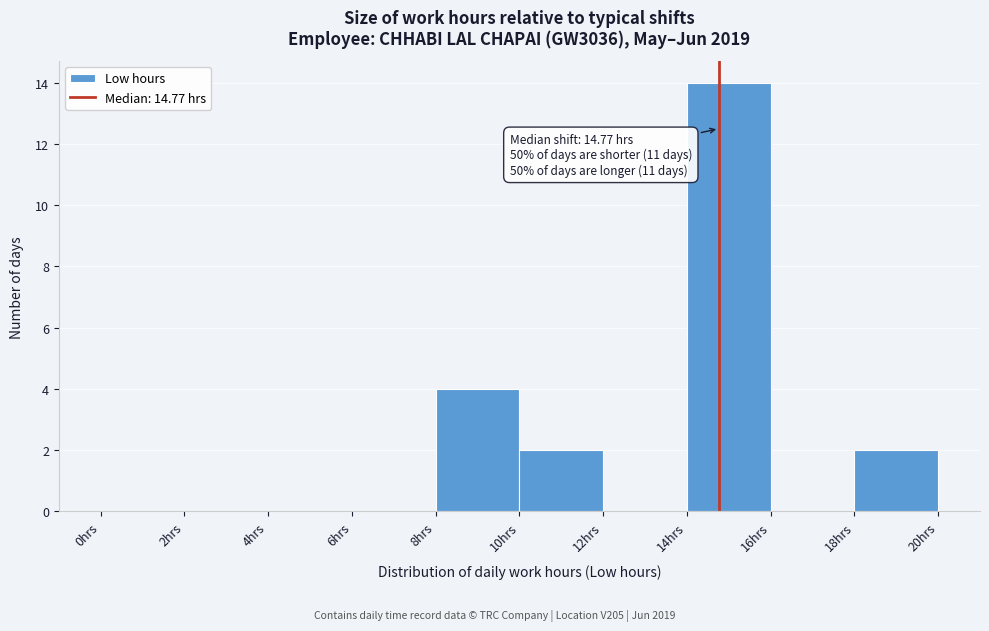

Which range on the x-axis has the tallest bar?

14 to 16